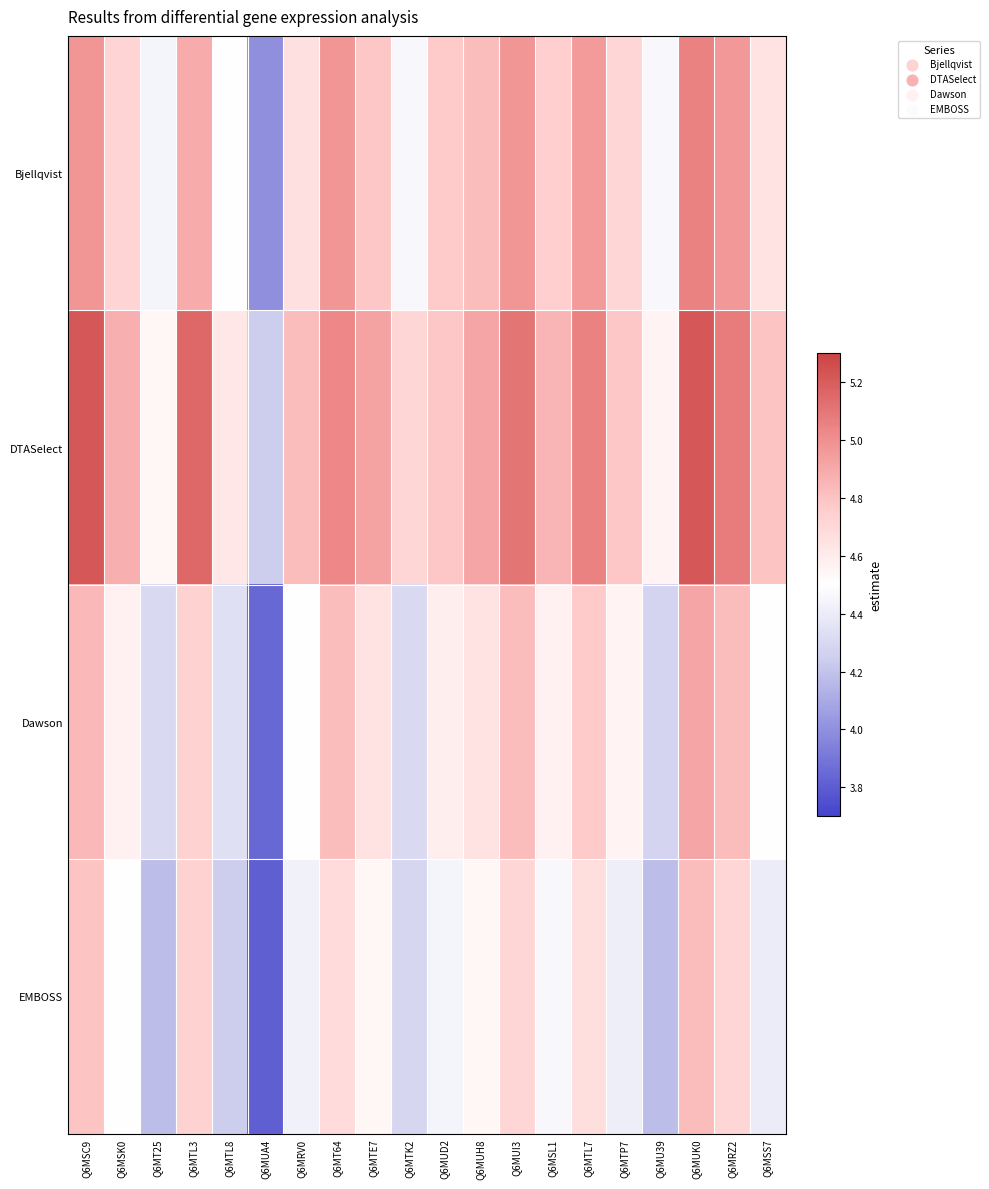

Rank the series at Q6MUI3 from lowest to highest value.

EMBOSS, Dawson, Bjellqvist, DTASelect